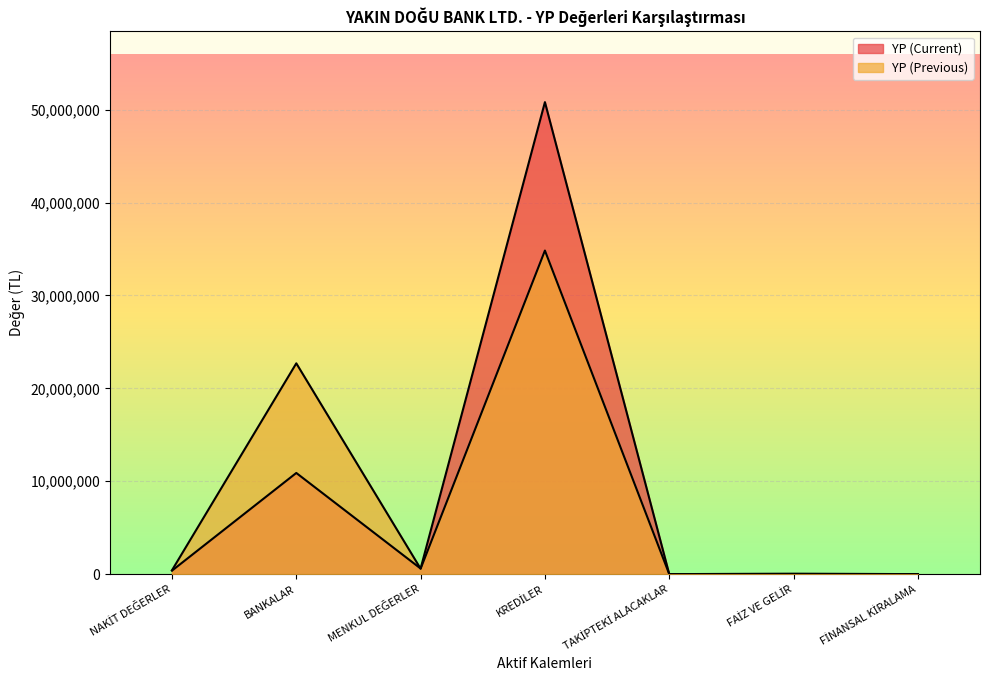

Reading right to left, list all the values displayed in this chart.

YP (Current): FİNANSAL KİRALAMA=0	FAİZ VE GELİR=27049	TAKİPTEKİ ALACAKLAR=0	KREDİLER=50819025	MENKUL DEĞERLER=599071	BANKALAR=10889583	NAKİT DEĞERLER=373649
YP (Previous): FİNANSAL KİRALAMA=0	FAİZ VE GELİR=26170	TAKİPTEKİ ALACAKLAR=0	KREDİLER=34837631	MENKUL DEĞERLER=580318	BANKALAR=22694614	NAKİT DEĞERLER=414901